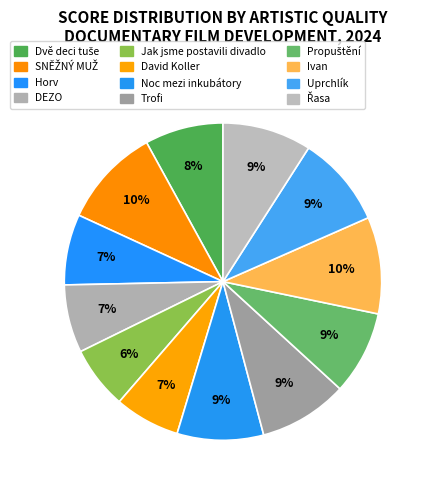

Rank the categories by value from lowest to highest.

Jak jsme postavili divadlo, David Koller, DEZO, Horv, Dvě deci tuše, Propuštění, Noc mezi inkubátory, Trofi, Řasa, Uprchlík, Ivan, SNĚŽNÝ MUŽ